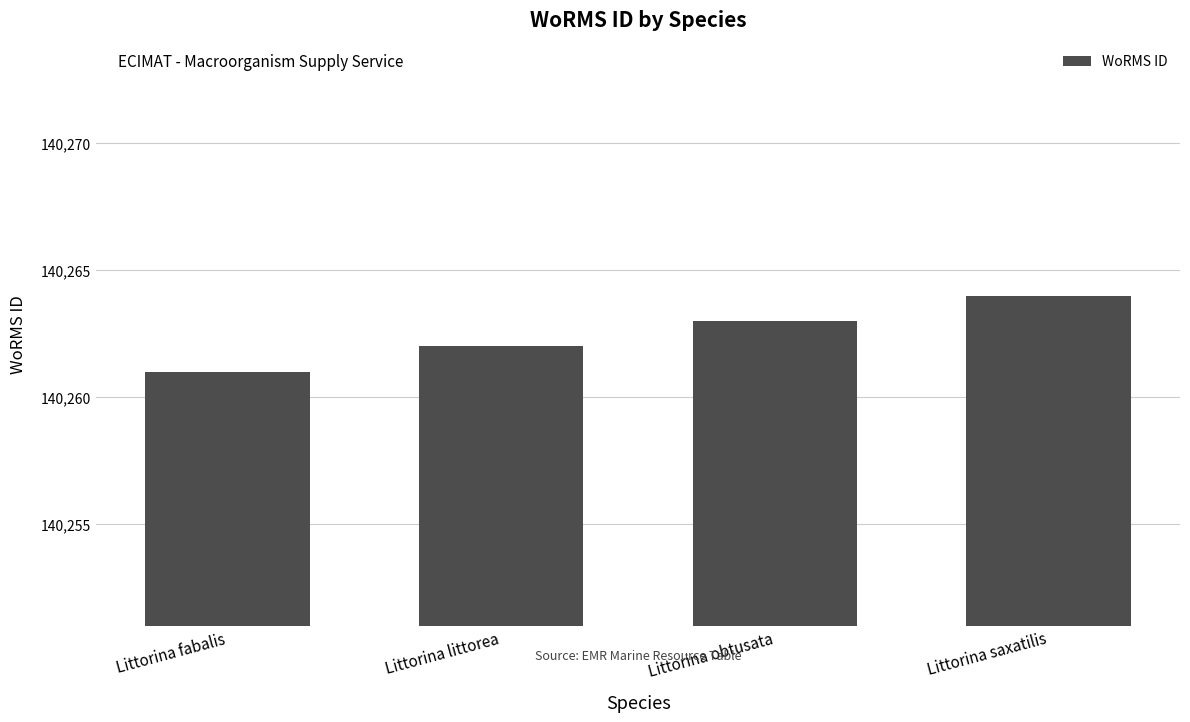

What is the label of the 3rd bar from the left?

Littorina obtusata